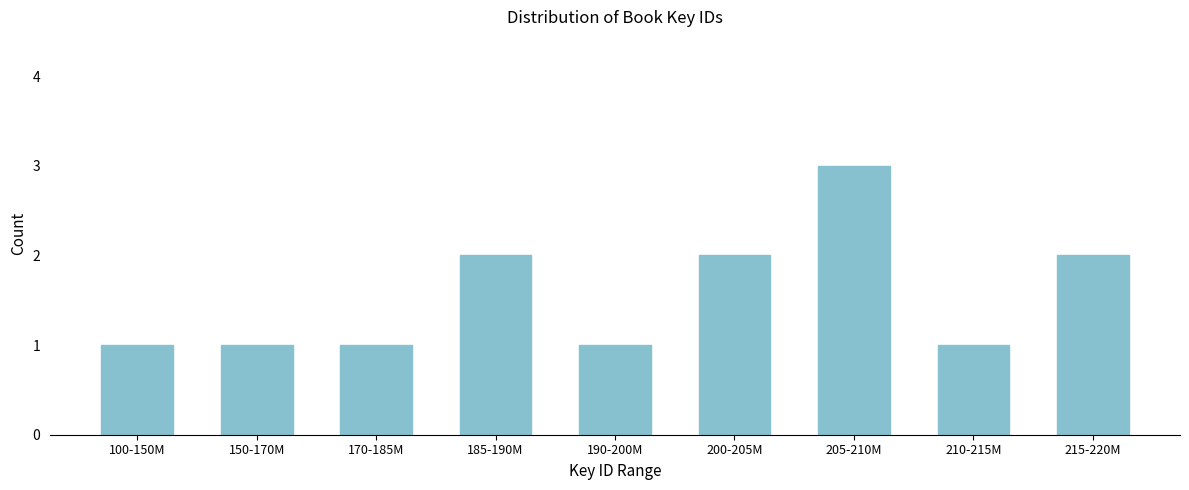

Reading left to right, transcribe all the data shown in this chart.

1	1	1	2	1	2	3	1	2